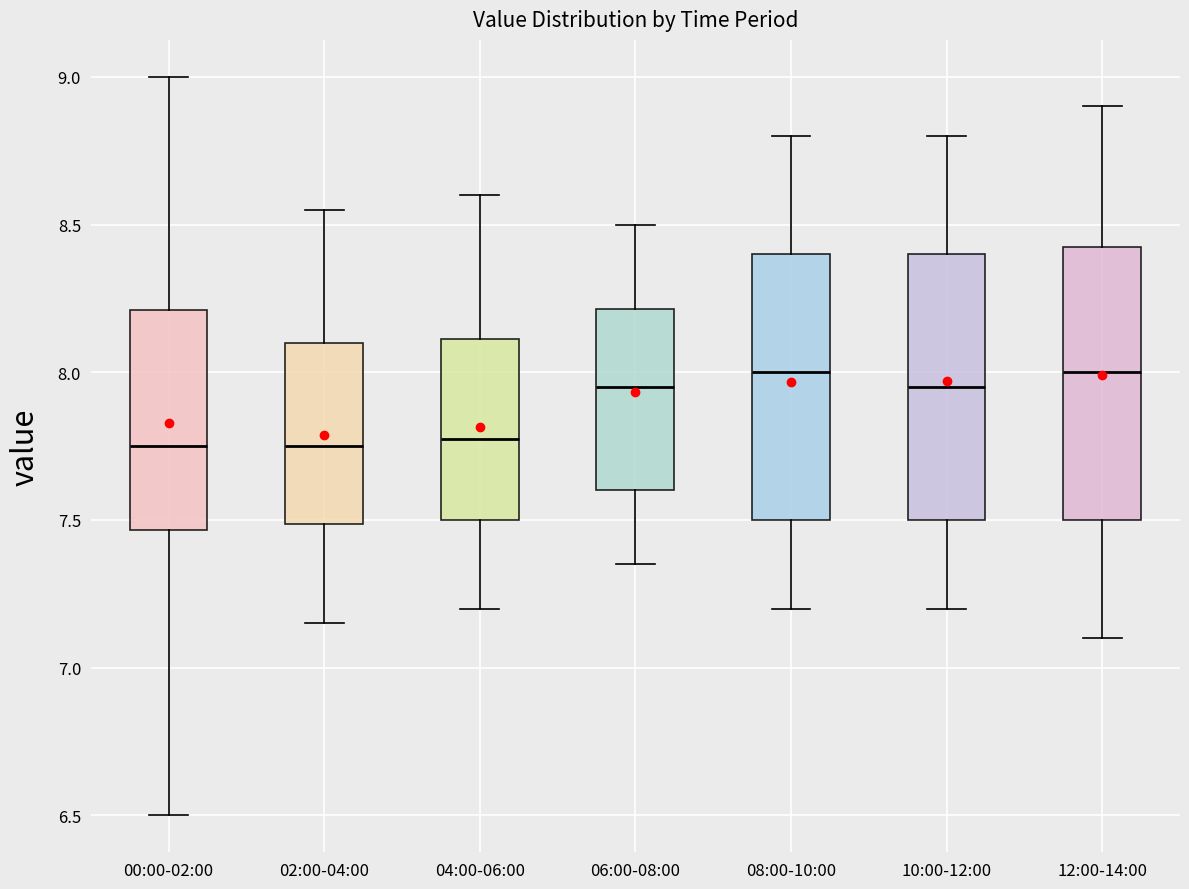

Reading left to right, read every box against the y-axis: the position of its median line, the range the box covers, and the ends of its whiskers. The values are not printed on the chart, so give them approximately, as read against the axis.

00:00-02:00: median 7.75, box 7.45 to 8.20, whiskers 6.50 to 9.00
02:00-04:00: median 7.75, box 7.50 to 8.10, whiskers 7.15 to 8.55
04:00-06:00: median 7.80, box 7.50 to 8.10, whiskers 7.20 to 8.60
06:00-08:00: median 7.95, box 7.60 to 8.20, whiskers 7.35 to 8.50
08:00-10:00: median 8.00, box 7.50 to 8.40, whiskers 7.20 to 8.80
10:00-12:00: median 7.95, box 7.50 to 8.40, whiskers 7.20 to 8.80
12:00-14:00: median 8.00, box 7.50 to 8.45, whiskers 7.10 to 8.90